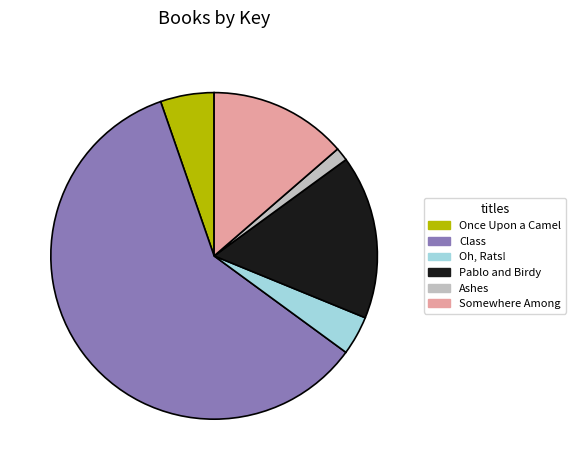

Is it true that Pablo and Birdy is 4% of the pie?

False